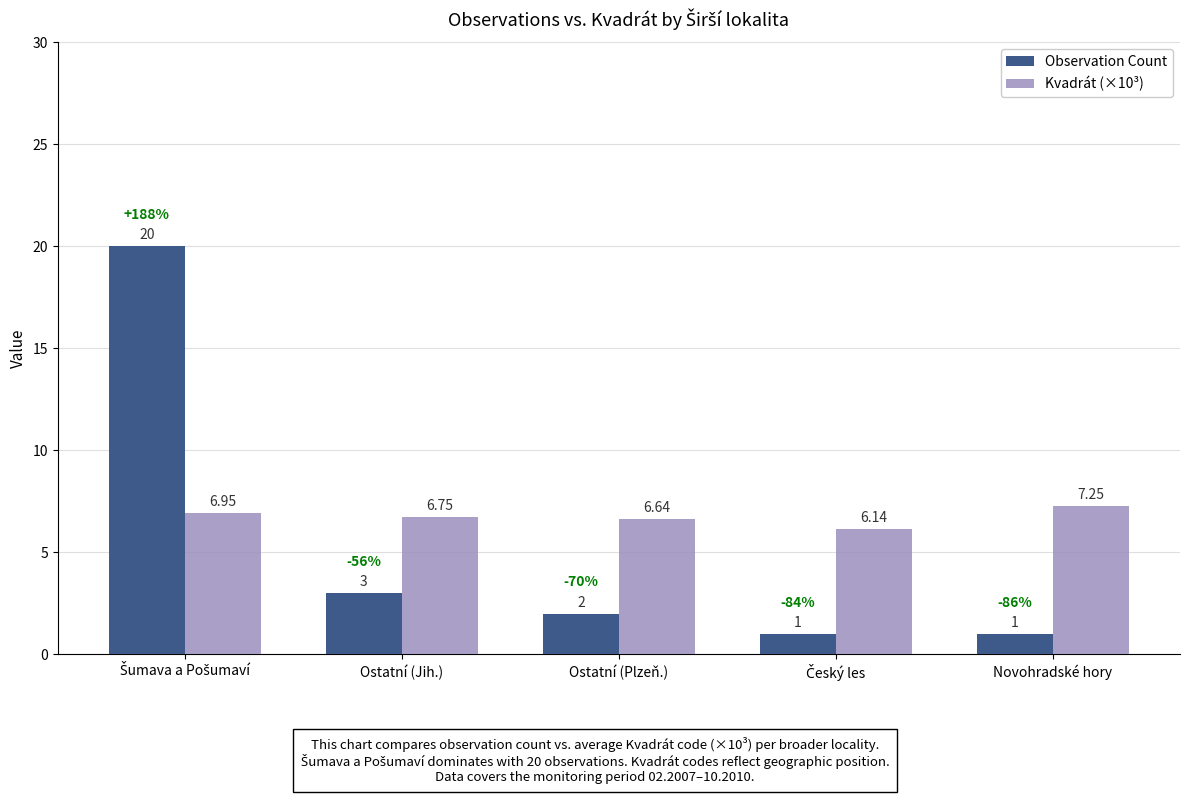

What is the difference between the maximum and minimum values in the Kvadrát (×10³) series?

1.1